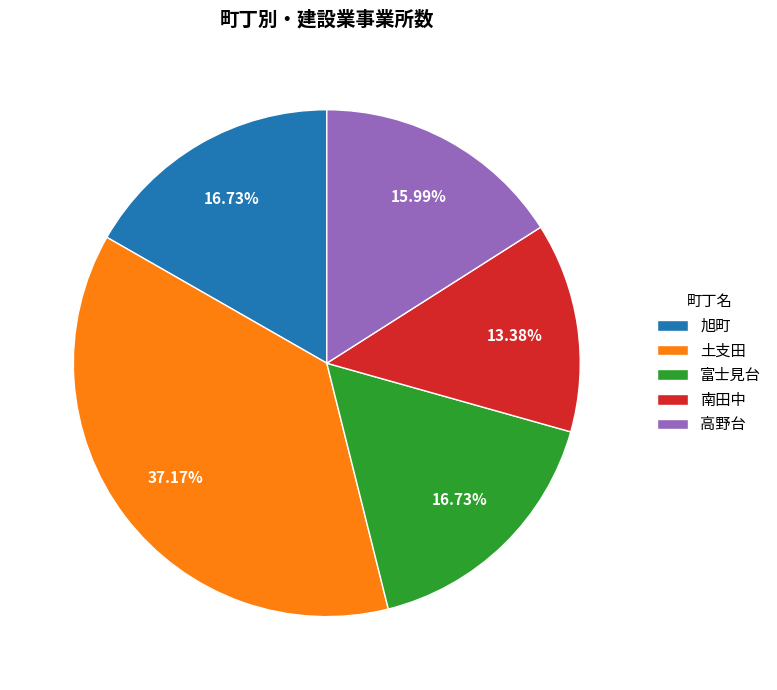

How many segments does this pie chart have?

5